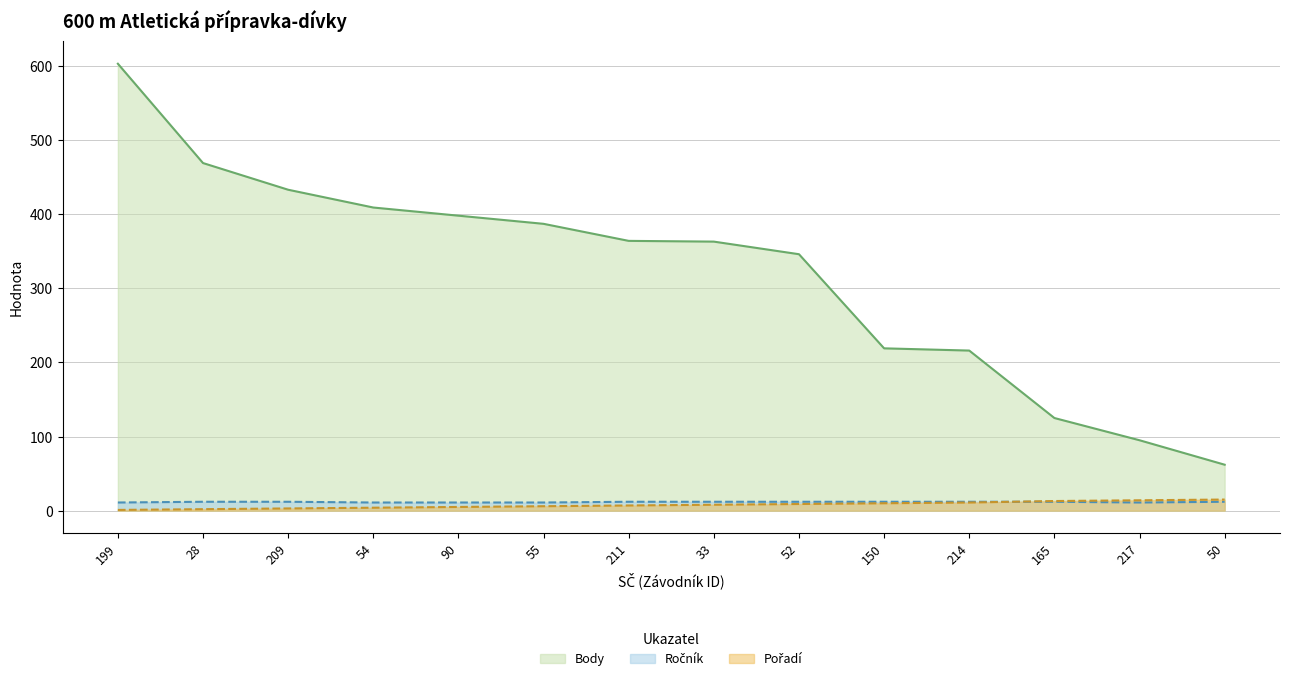

What value does the Body series have at 209?

433